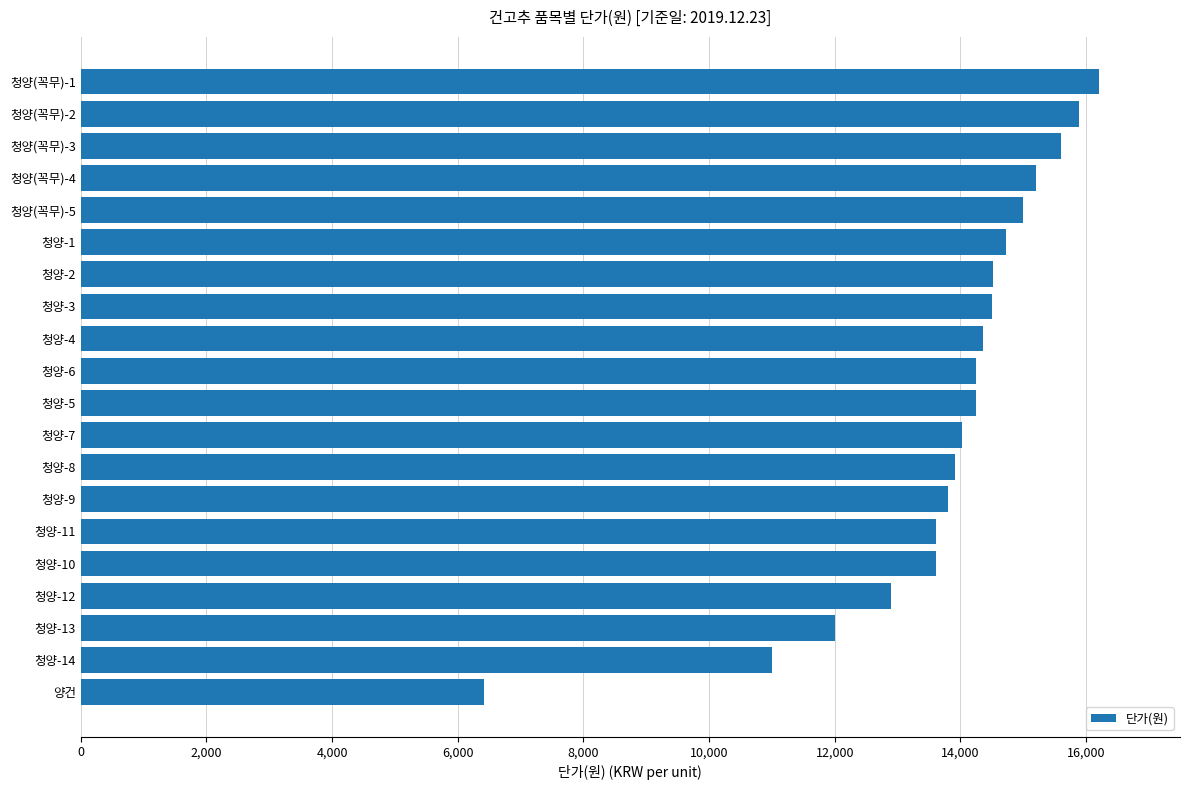

What is the average value?

13790